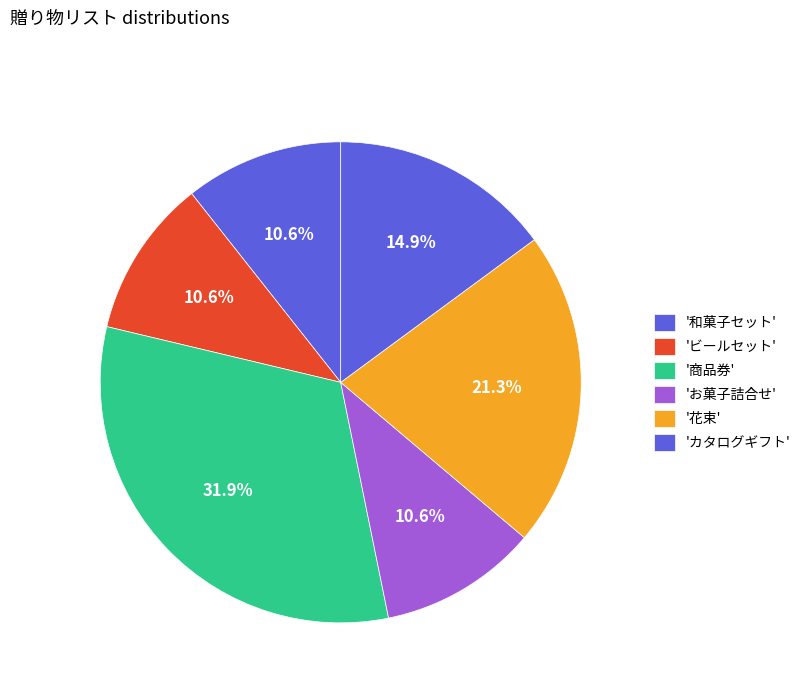

Does any single category account for the majority?

No